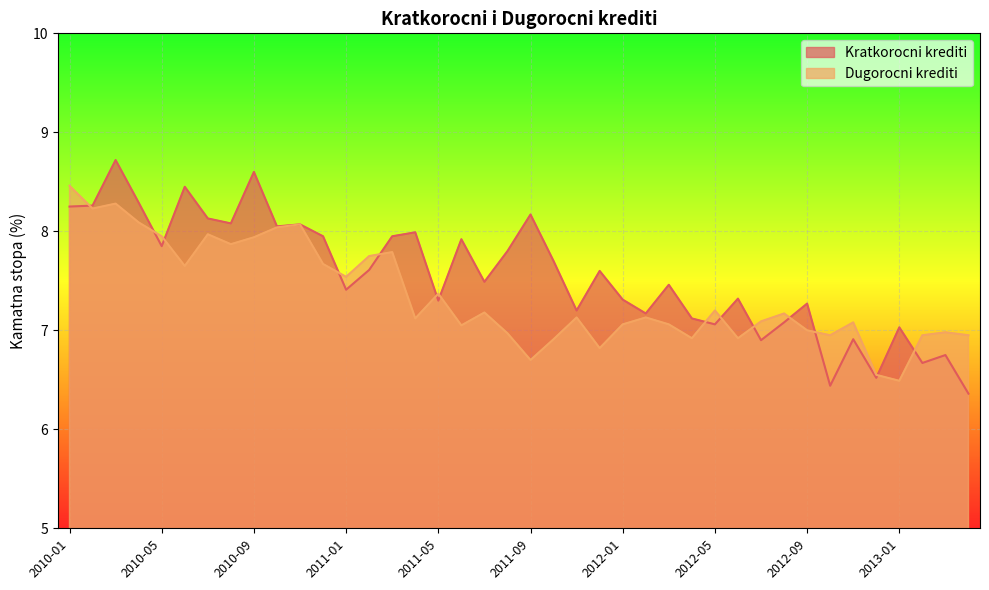

Read the Dugorocni krediti value at 2010-12.

7.7